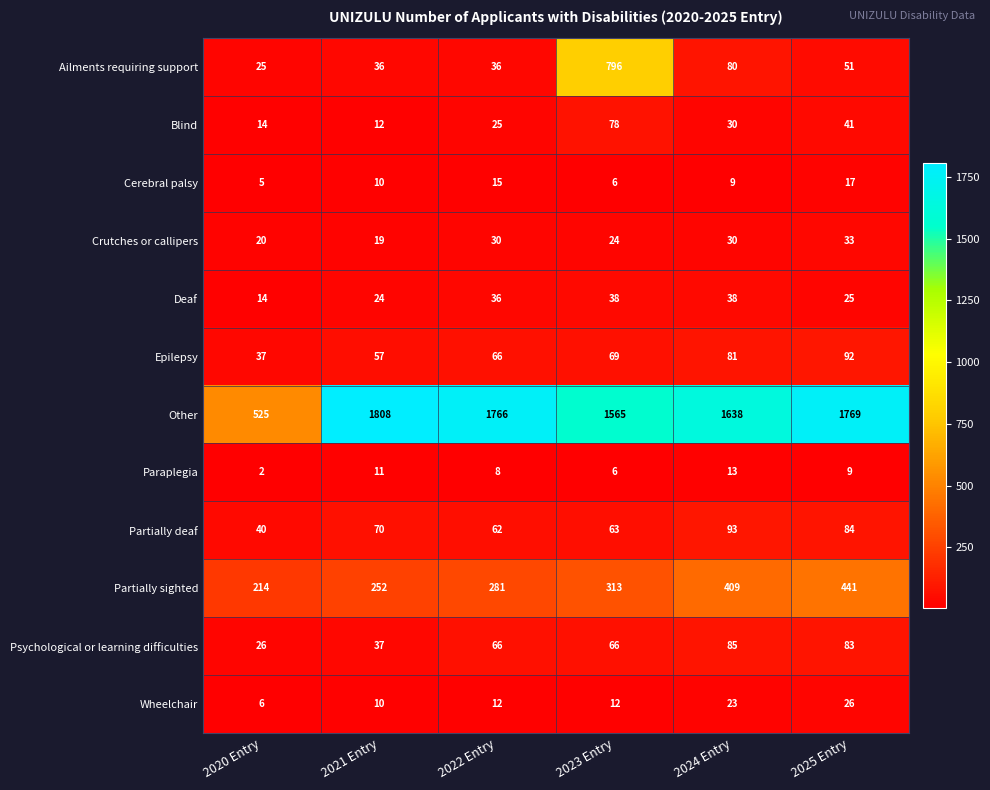

At how many categories does at least one series exceed 1634?

4